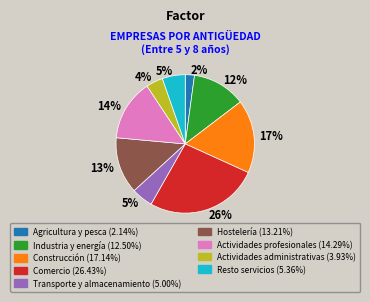

How many segments does this pie chart have?

9